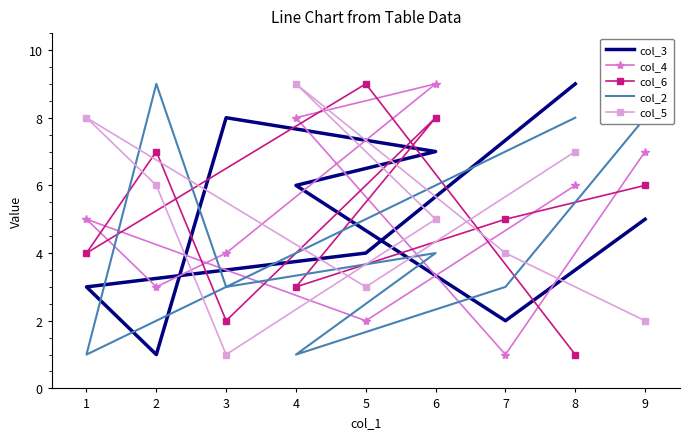

How many col_4 values are between 3 and 7?

5